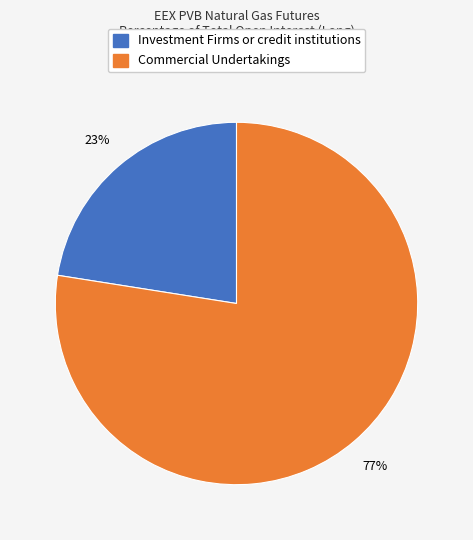

To the nearest percent, what portion does Commercial Undertakings represent?

77%